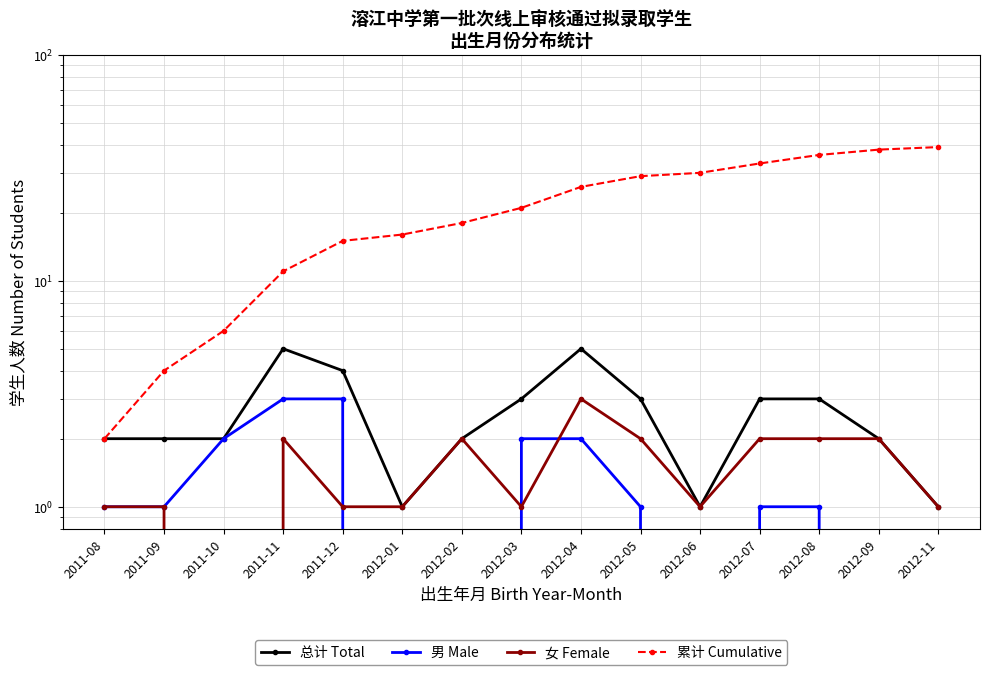

What is the value of the 总计 Total point at the 8th from the left?

3